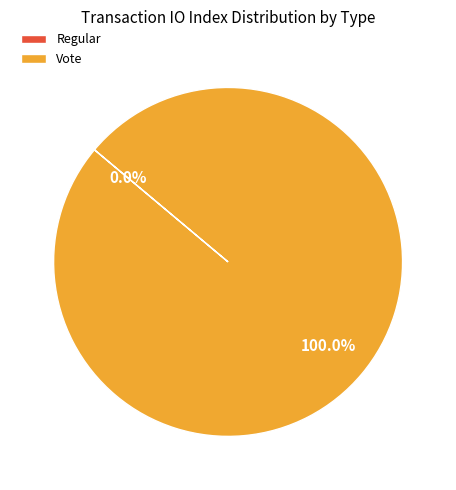

Does any single category account for the majority?

Yes